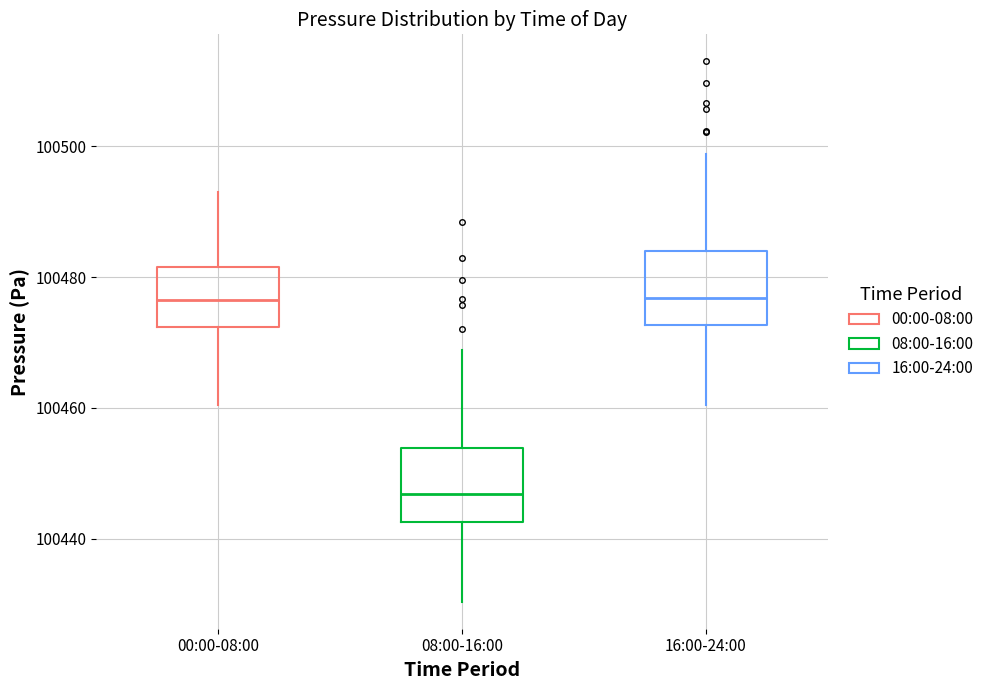

Reading left to right, transcribe this box plot: for each box, give where its median line is, the range the box spans, and where its two whiskers end, as read against the y-axis. The values are not printed on the chart, so give them approximately, as read against the axis.

00:00-08:00: median 100476, box 100472 to 100482, whiskers 100460 to 100492
08:00-16:00: median 100446, box 100442 to 100454, whiskers 100430 to 100468
16:00-24:00: median 100476, box 100472 to 100484, whiskers 100460 to 100498